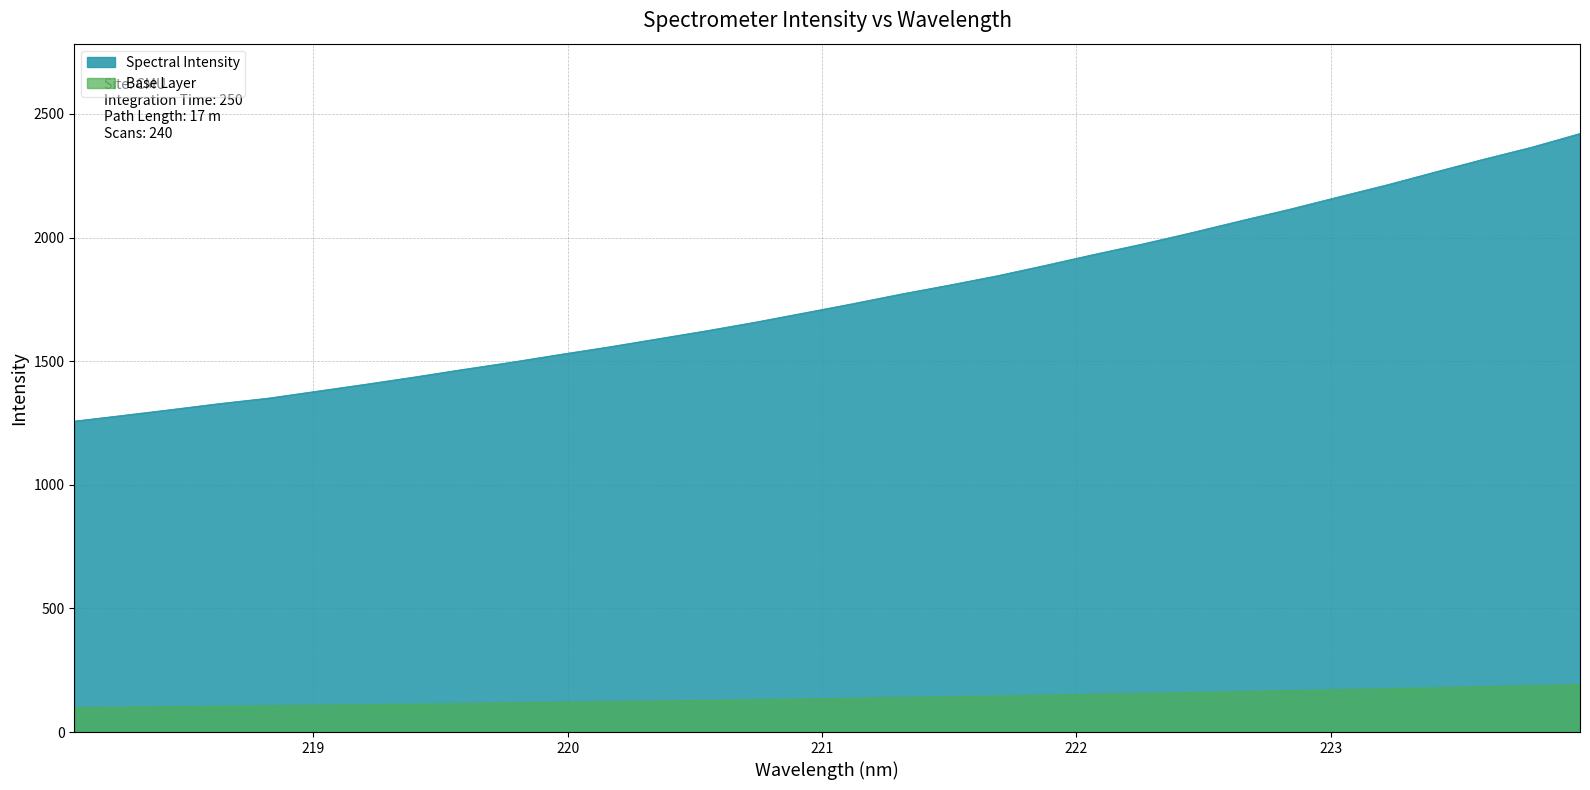

Which series has the largest range (max minus min)?

Spectral Intensity